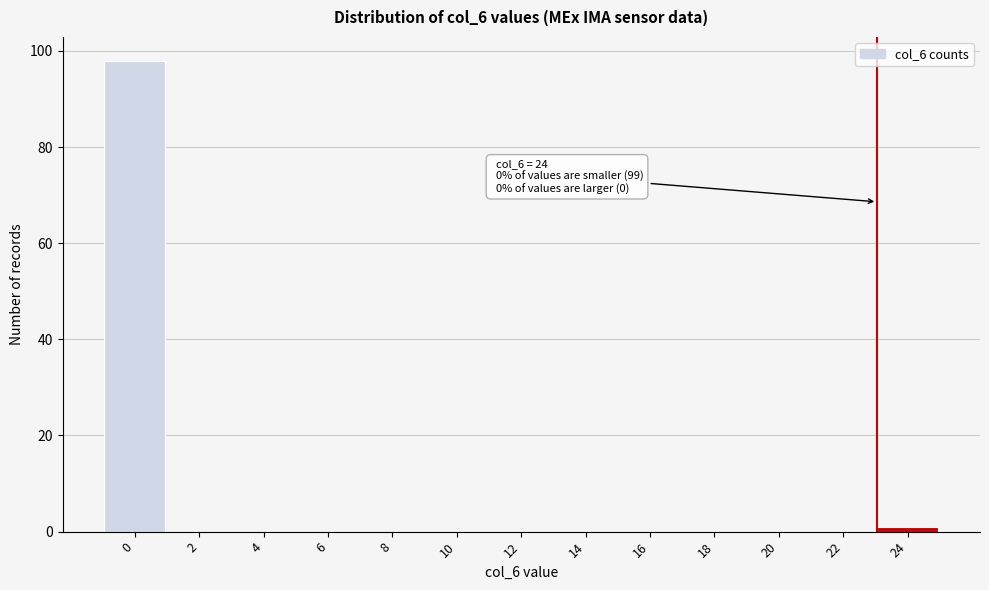

Reading left to right, extract all data points from this chart.

0=98	2=0	4=0	6=0	8=0	10=0	12=0	14=0	16=0	18=0	20=0	22=0	24=1